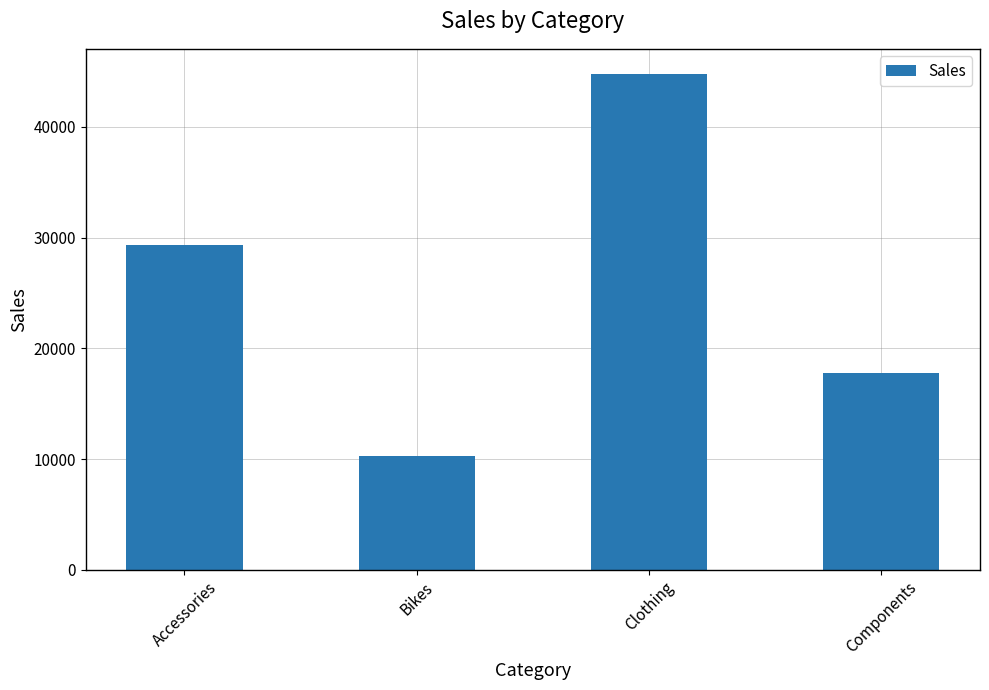

Reading left to right, transcribe all the data shown in this chart.

Accessories=29300	Bikes=10300	Clothing=44800	Components=17800